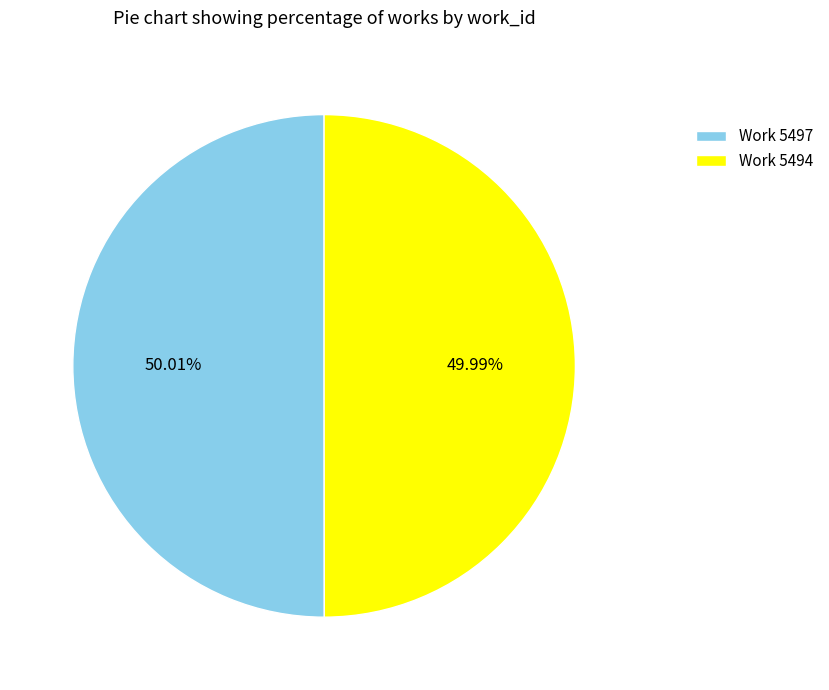

Is the sum of Work 5494 and Work 5497 greater than half?

Yes